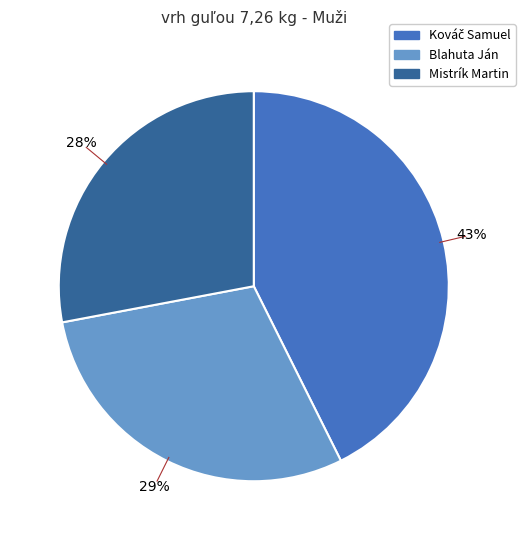

Is the sum of Blahuta Ján and Mistrík Martin greater than half?

Yes